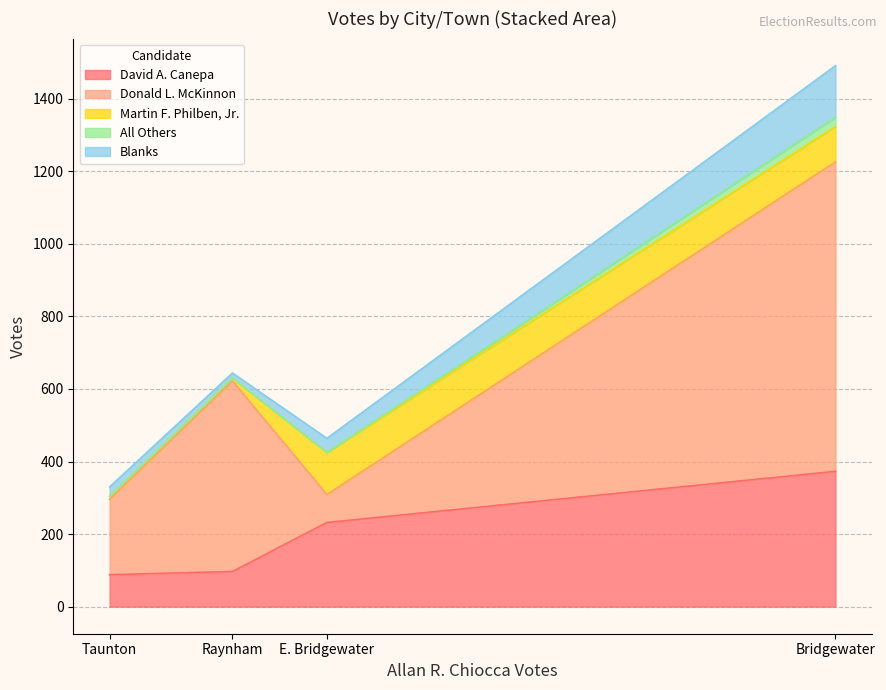

Is it true that Blanks equals 142 at Bridgewater?

True